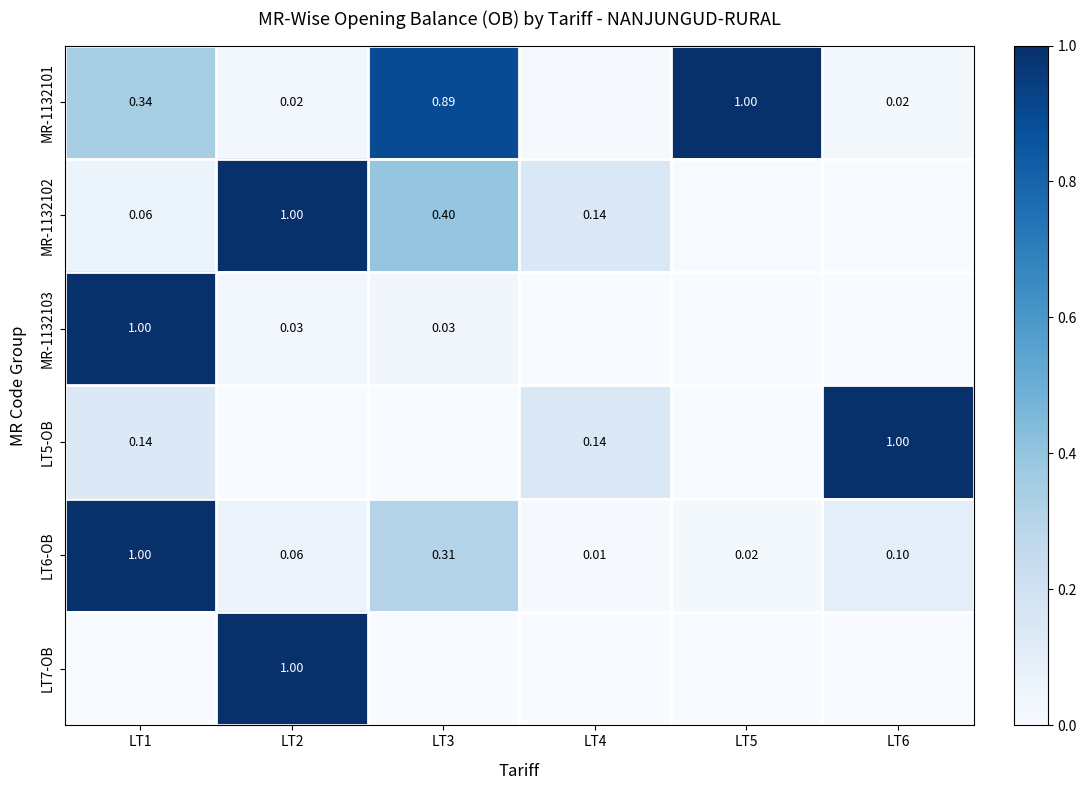

List the labels in order of MR-1132101 value, largest first.

LT5, LT3, LT1, LT2, LT6, LT4